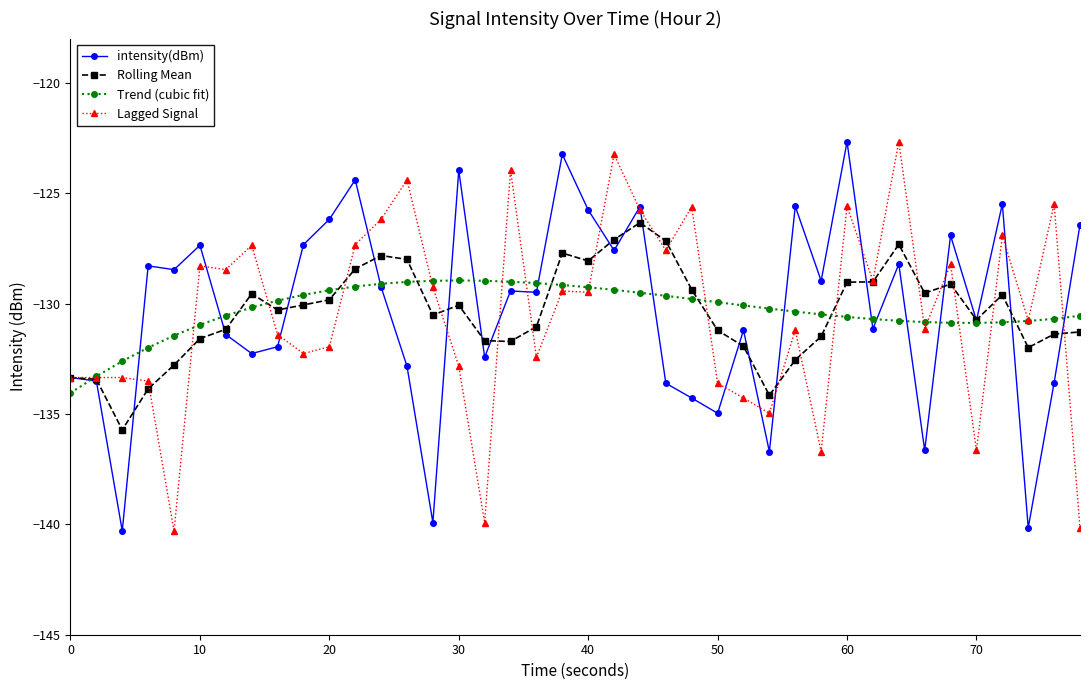

How many interior local peaks does the Trend (cubic fit) series have?

1